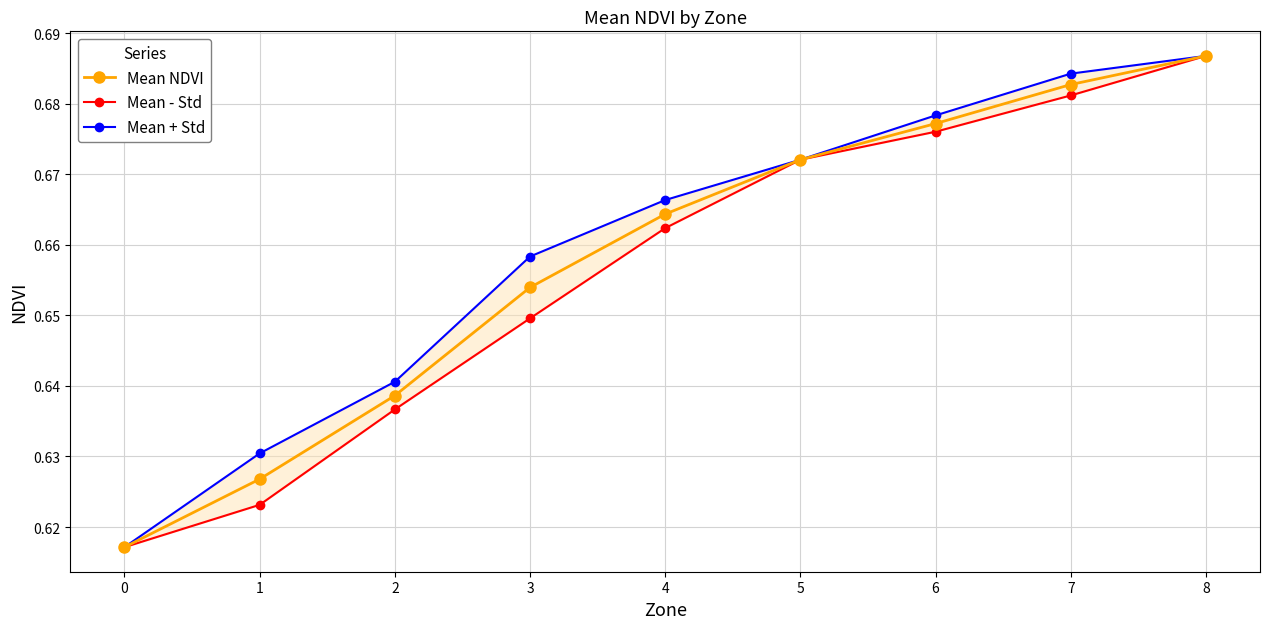

What is the minimum value shown in the chart?

0.6